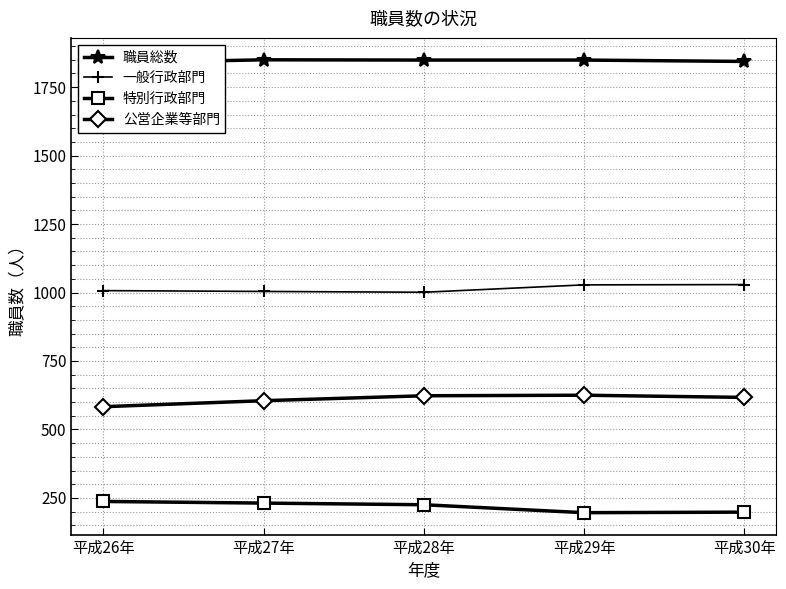

List the labels in order of 特別行政部門 value, smallest first.

平成29年, 平成30年, 平成28年, 平成27年, 平成26年